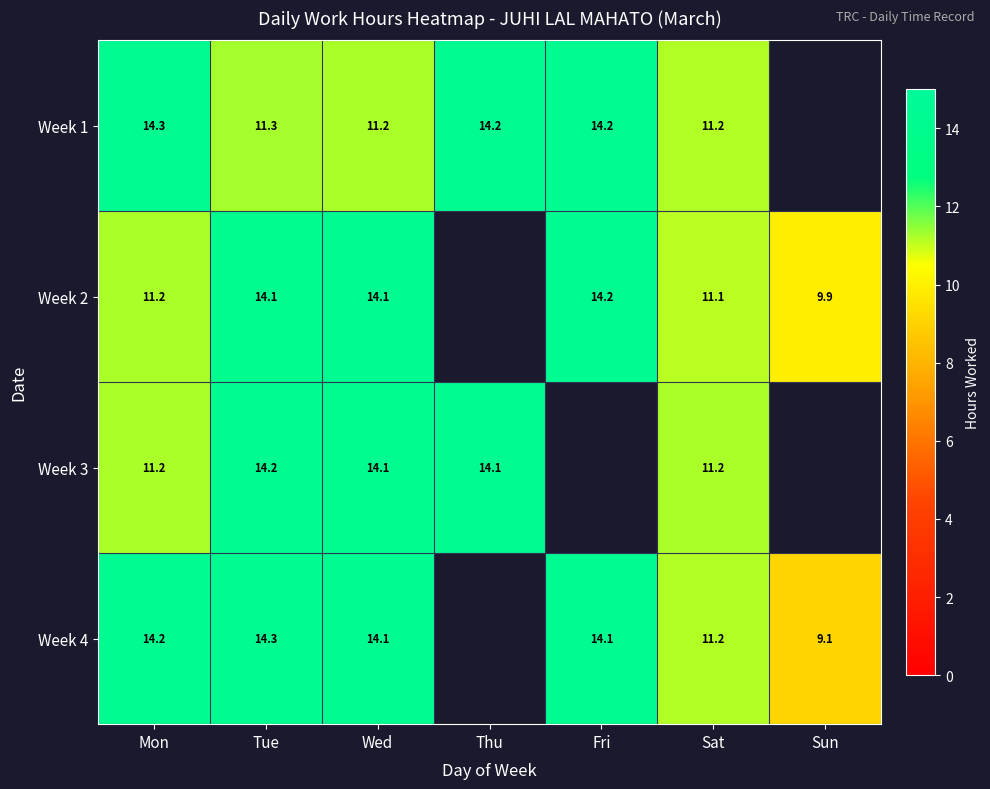

Is it true that Week 1 equals 4.5 at Tue?

False